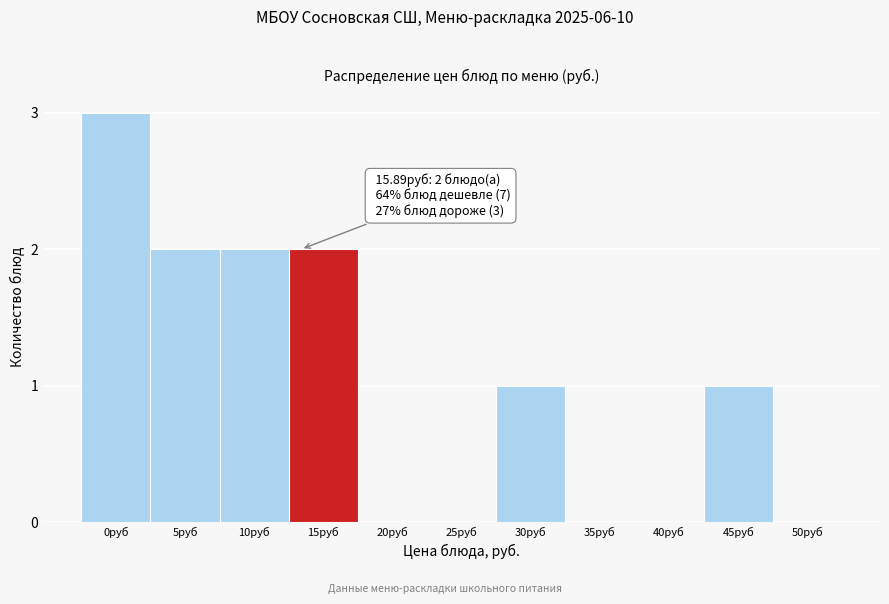

Reading right to left, list all the values displayed in this chart.

50руб=0	45руб=1	40руб=0	35руб=0	30руб=1	25руб=0	20руб=0	15руб=2	10руб=2	5руб=2	0руб=3